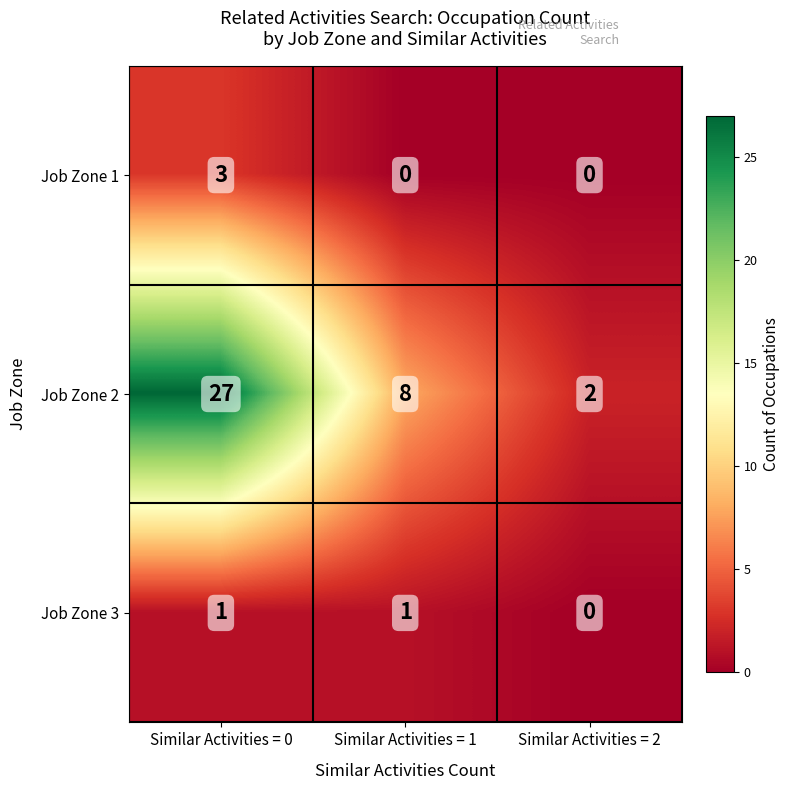

What is the greatest value displayed?

27